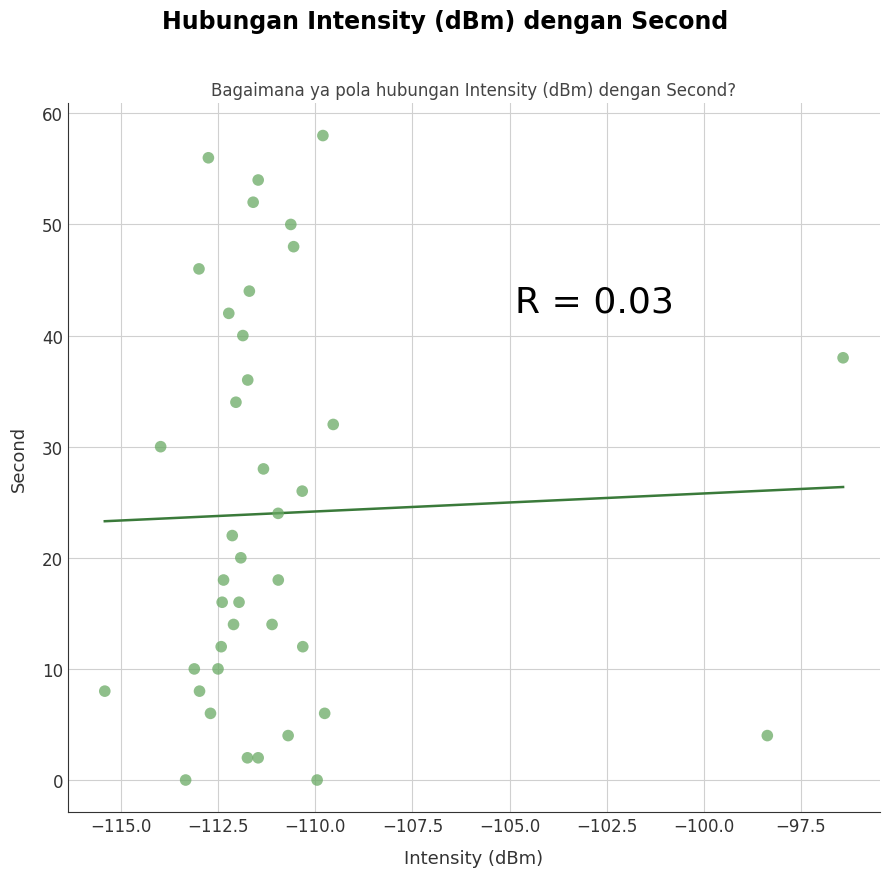

What is the range of Y values (max minus min)?

58